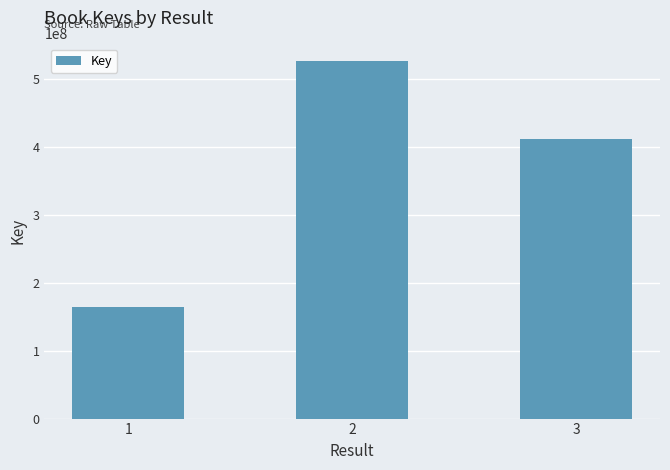

At which label does the data first exceed 411604729?

2